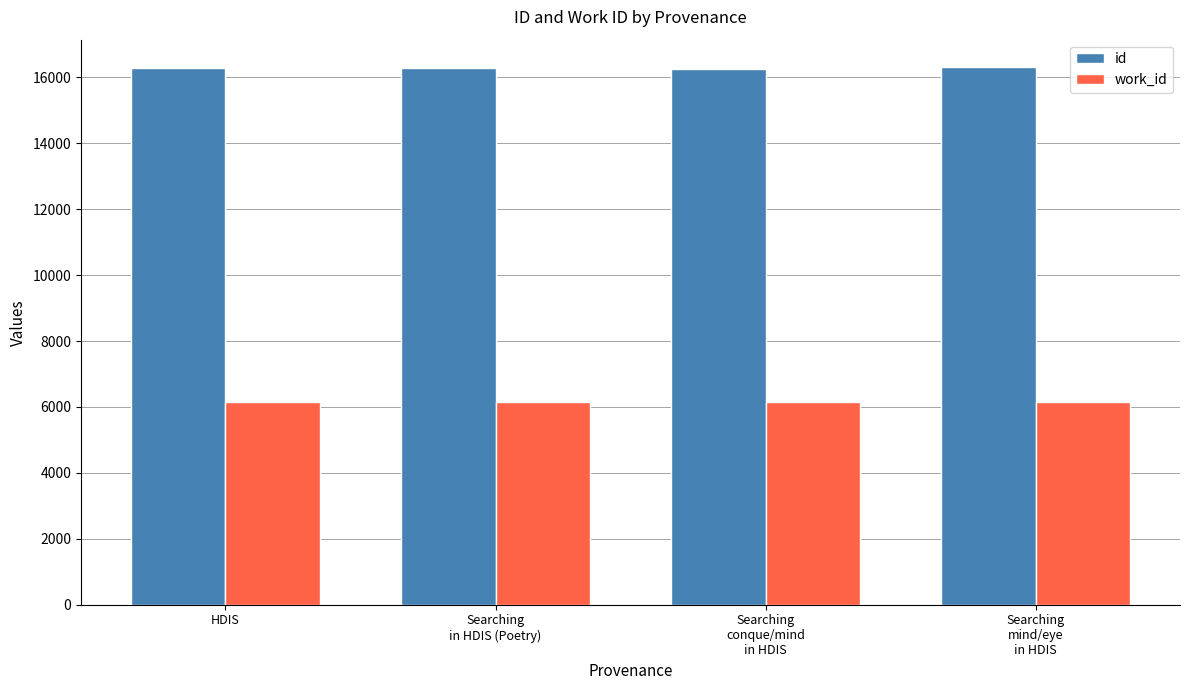

What is the approximate value of id at HDIS?

16291.5